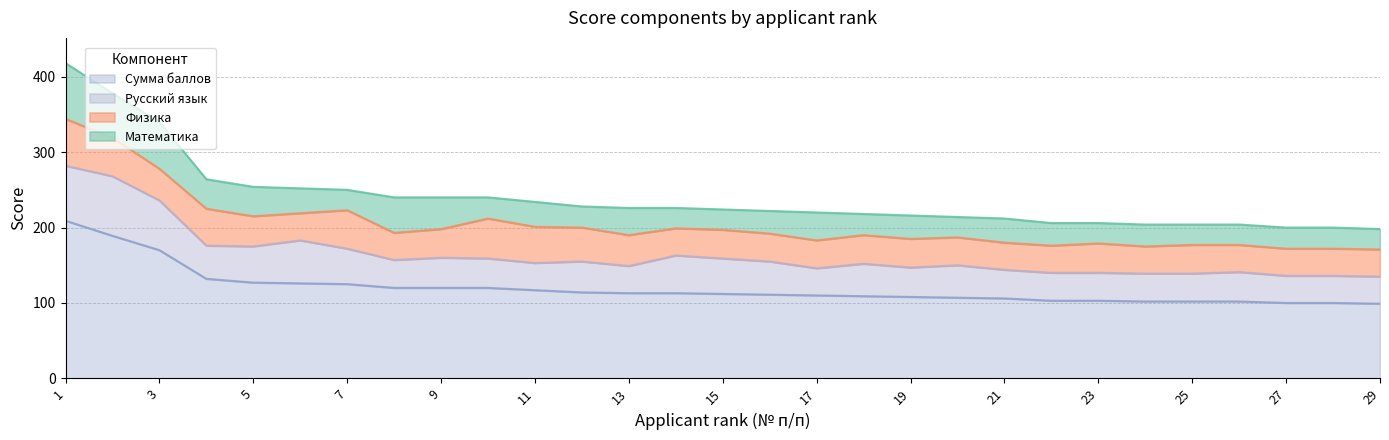

At which label does Физика reach its peak?

1